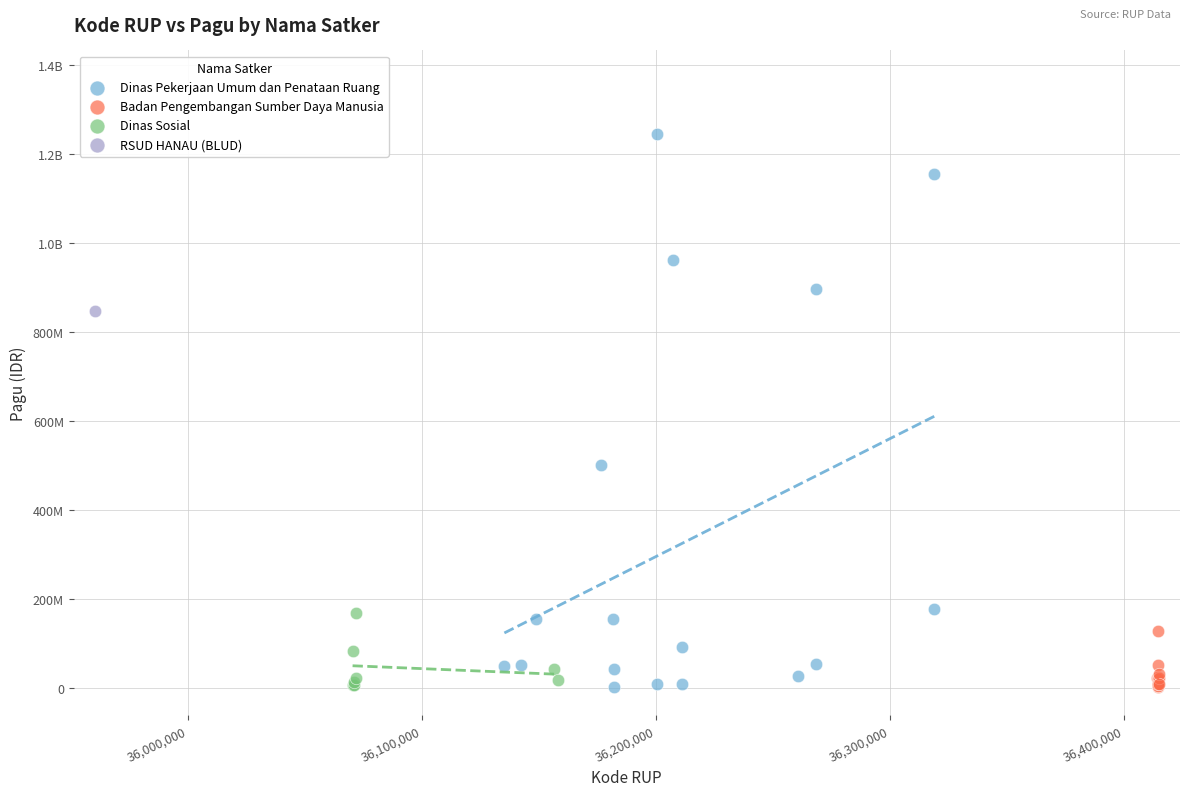

What are all the series names shown in the legend?

Dinas Pekerjaan Umum dan Penataan Ruang, Badan Pengembangan Sumber Daya Manusia, Dinas Sosial, RSUD HANAU (BLUD)